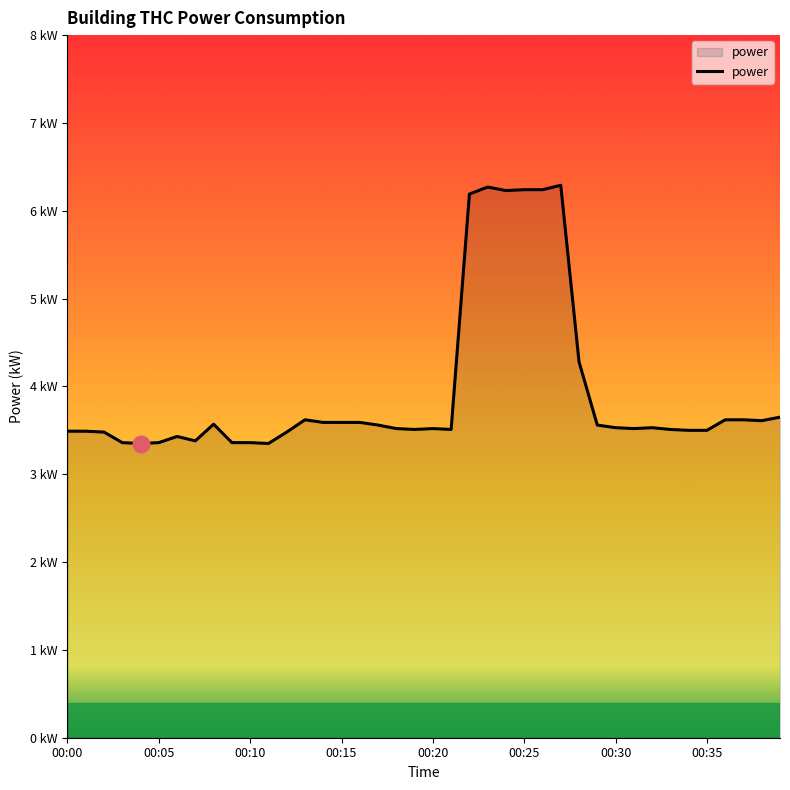

Does the chart display data point markers on the line(s)?

No